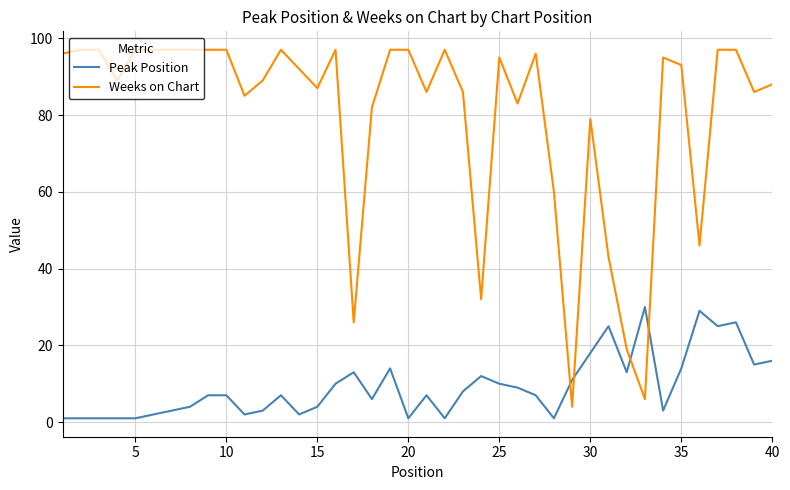

What is the maximum value for Weeks on Chart?

97